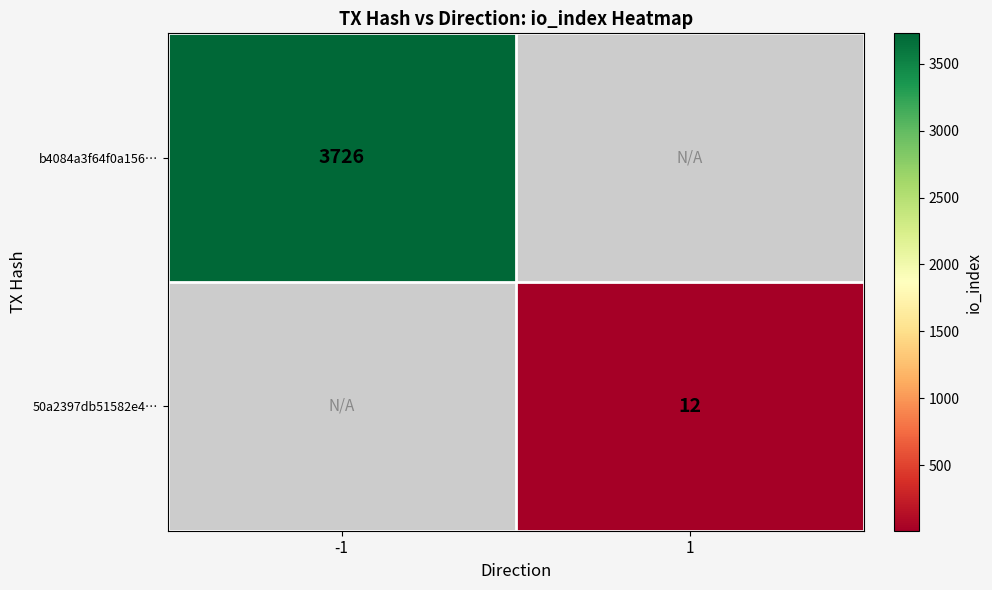

What is the greatest value displayed?

3726.0